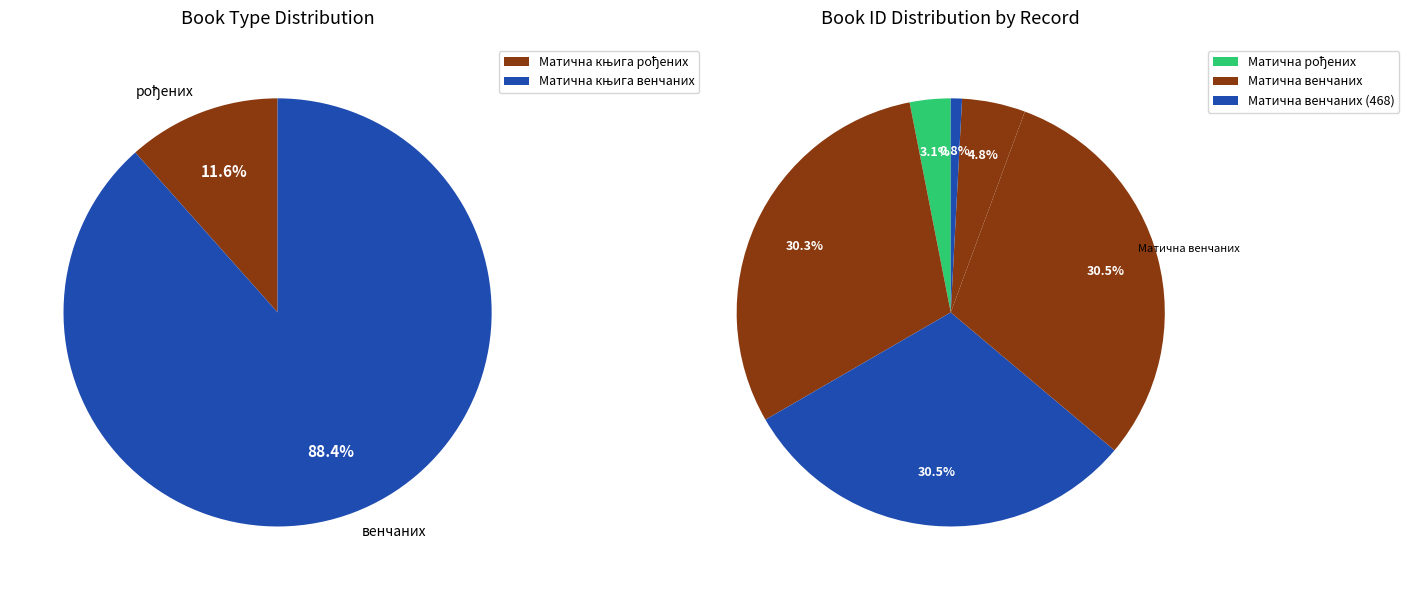

What is the largest slice in the pie chart?

Матична књига венчаних